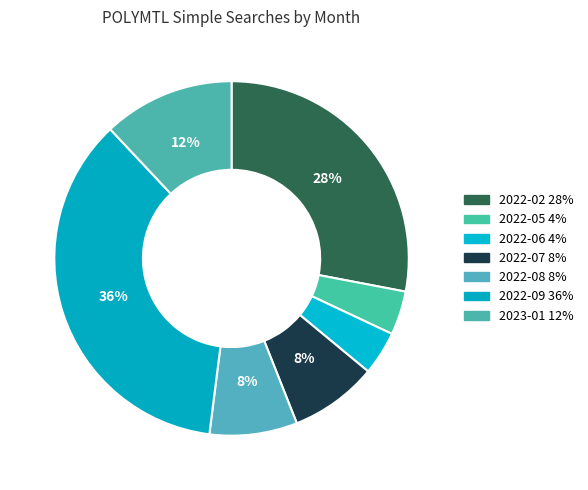

To the nearest percent, what is the combined percentage of 2022-05 and 2022-02?

32%